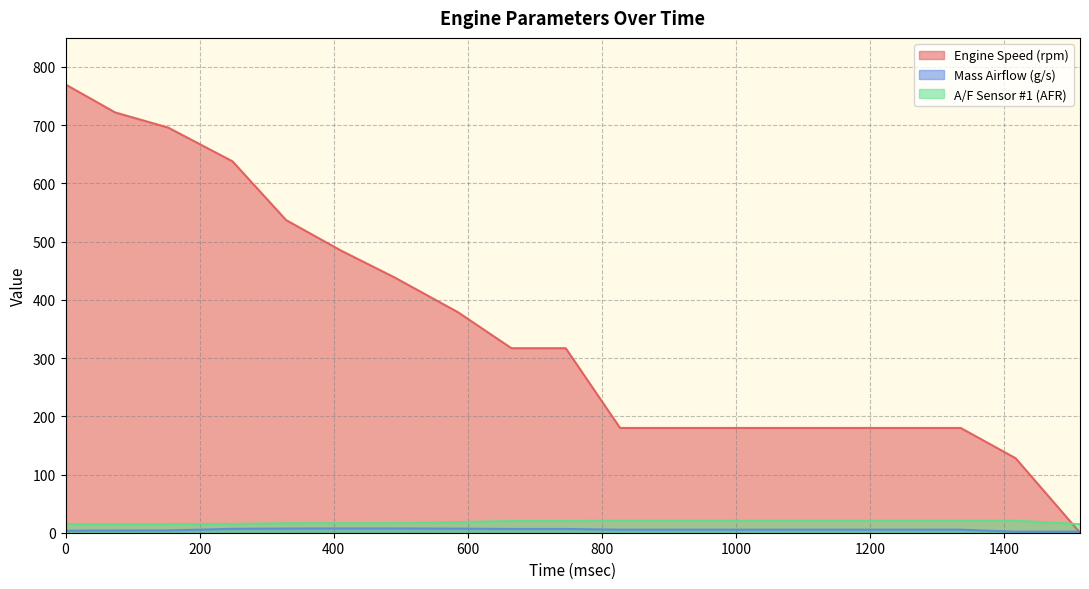

How many lines are shown in the chart?

3